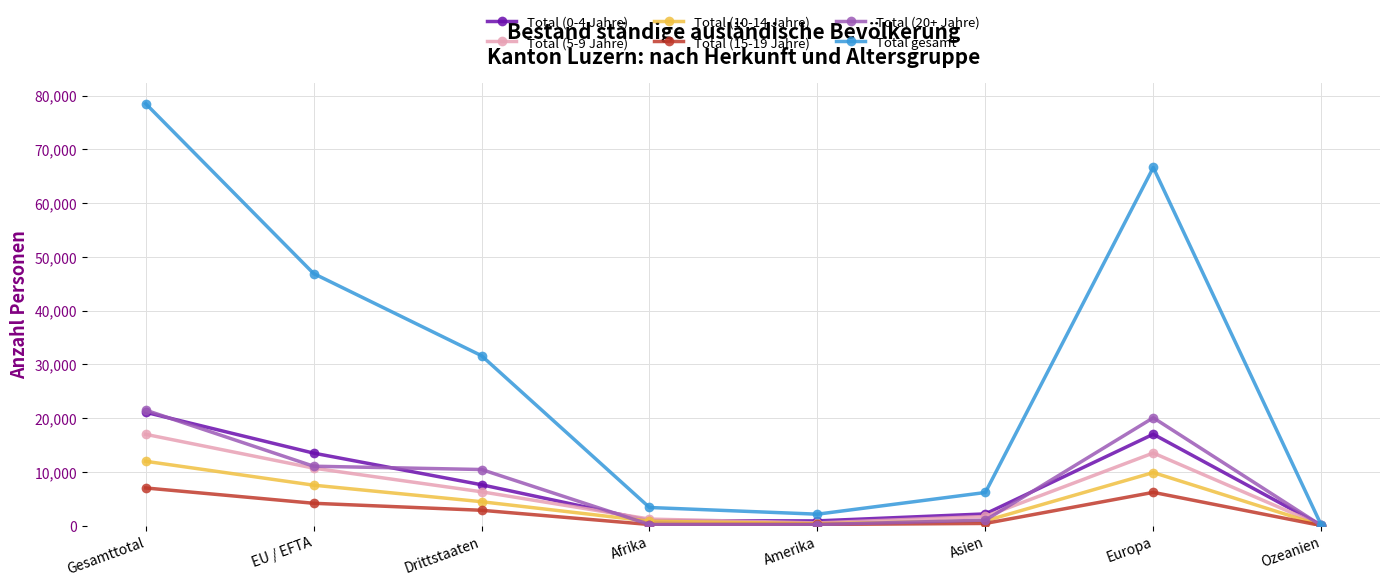

Which series has the largest range (max minus min)?

Total gesamt